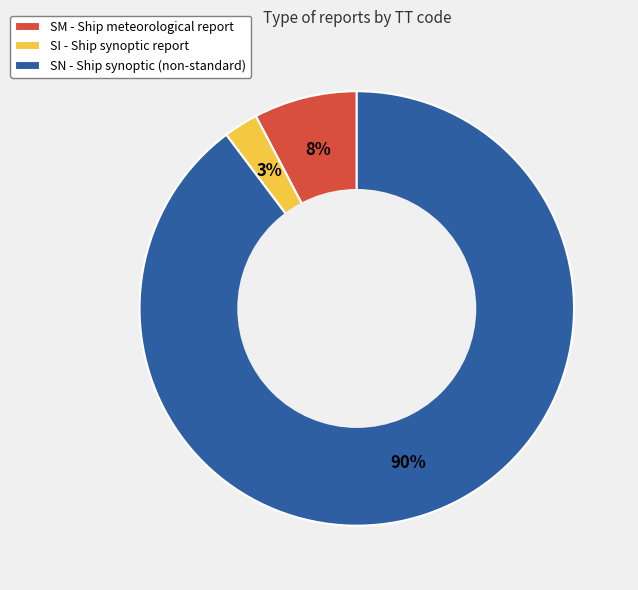

To the nearest percent, what is the average slice percentage?

33%